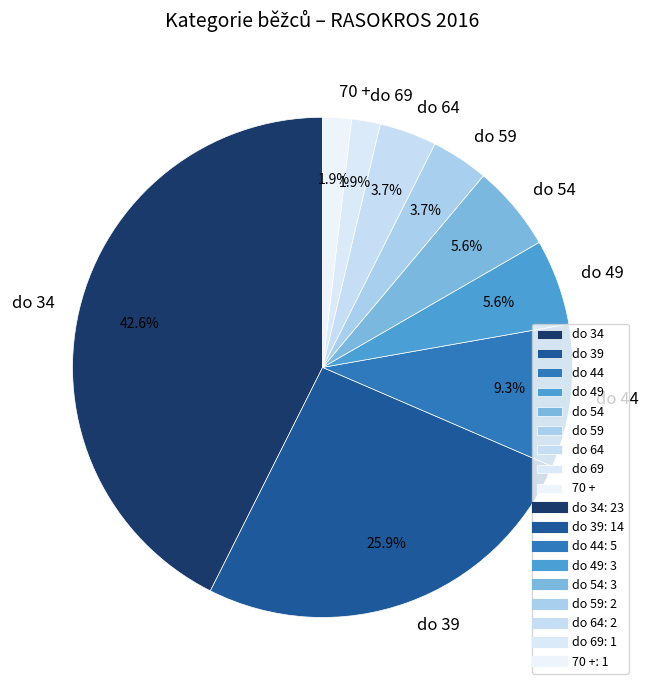

To the nearest percent, what percentage of the pie is do 54?

6%